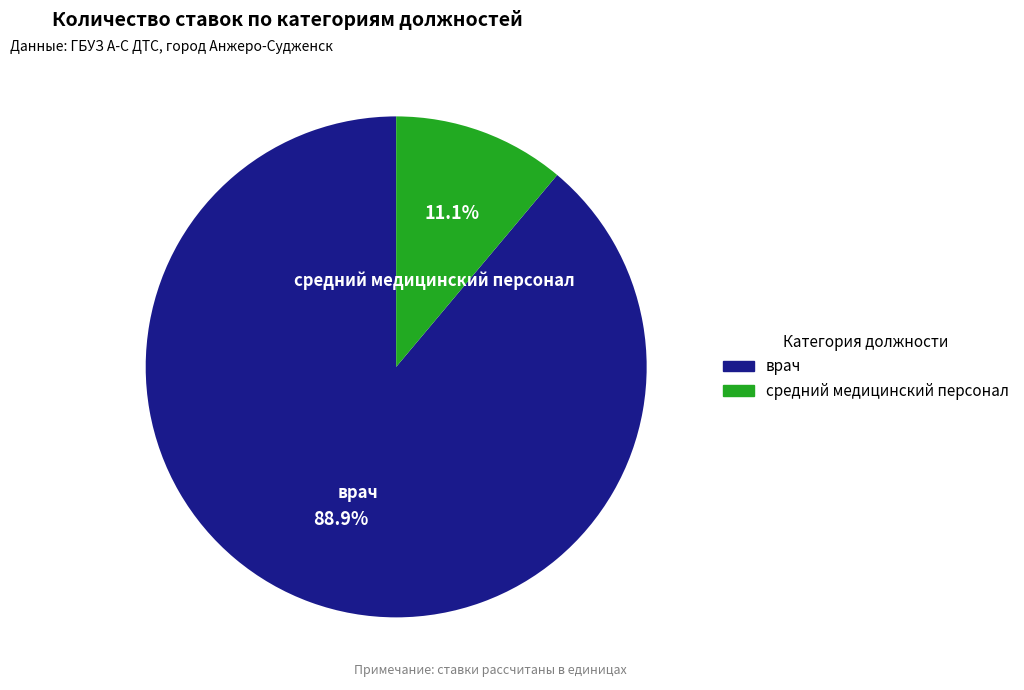

Is there any slice that represents more than half of the pie?

Yes